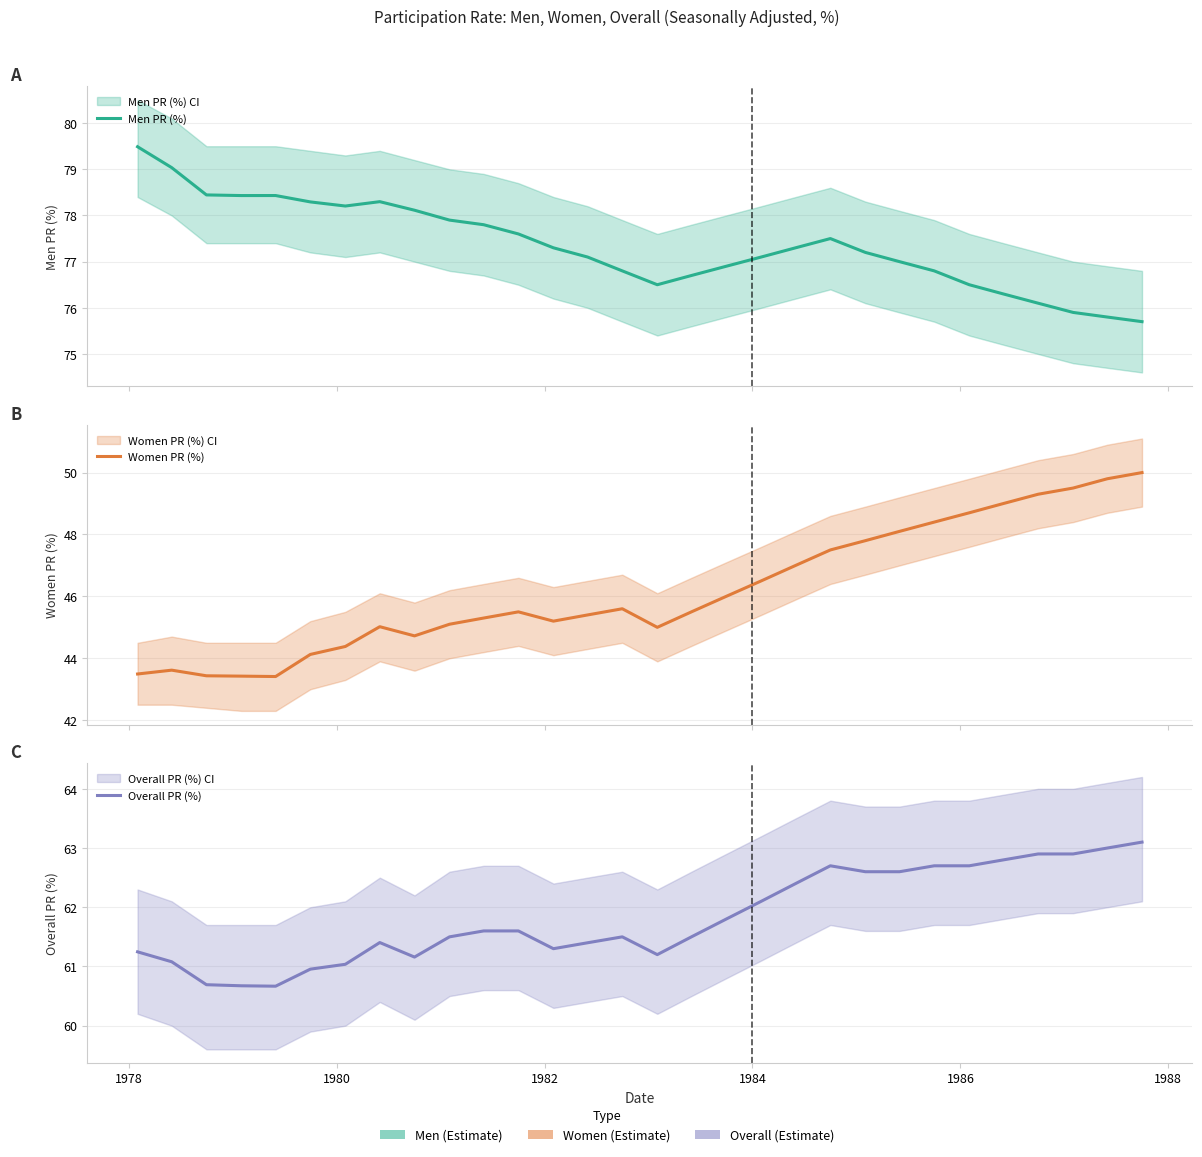

What is the value of the Men PR (%) point at the 26th from the left?

76.3